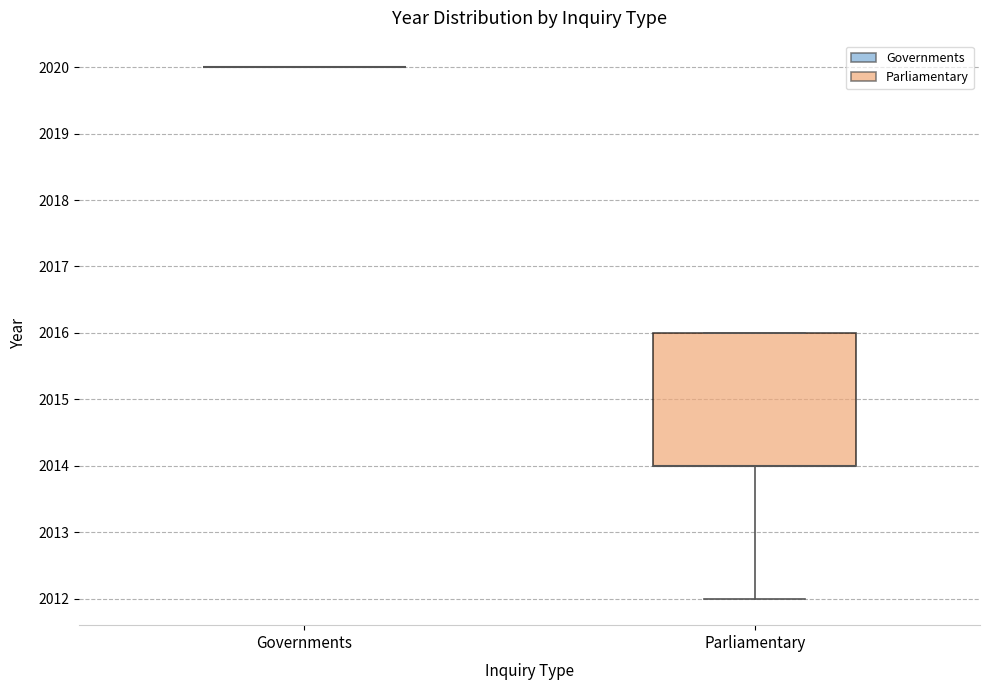

Reading left to right, transcribe this box plot: for each box, give where its median line is, the range the box spans, and where its two whiskers end, as read against the y-axis. The values are not printed on the chart, so give them approximately, as read against the axis.

Governments: box collapsed to a line at 2020, whiskers 2020 to 2020
Parliamentary: median 2014 (drawn on the box's lower edge), box 2014 to 2016, whiskers 2012 to 2016